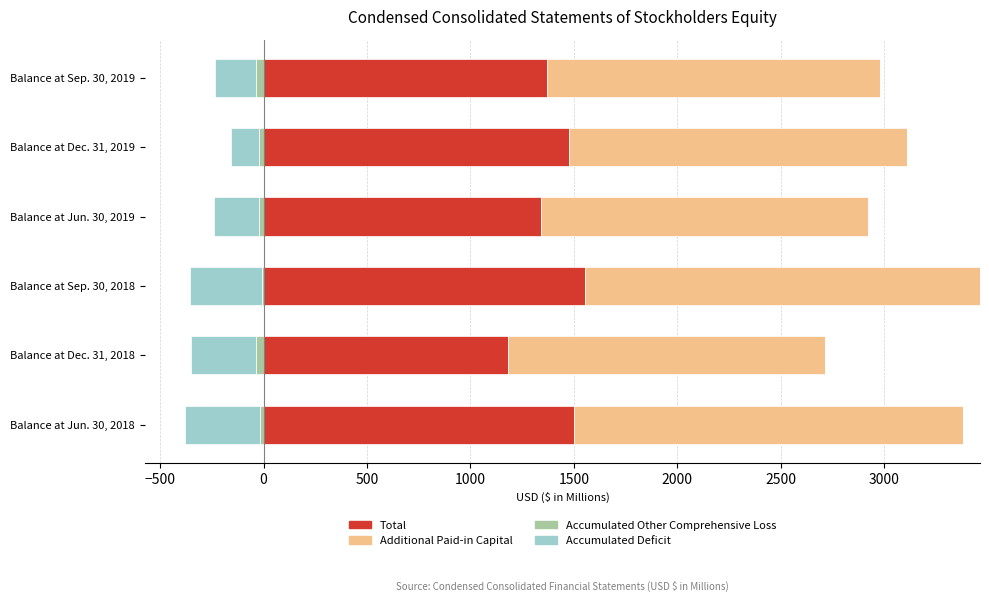

What are all the series names shown in the legend?

Total, Additional Paid-in Capital, Accumulated Other Comprehensive Loss, Accumulated Deficit